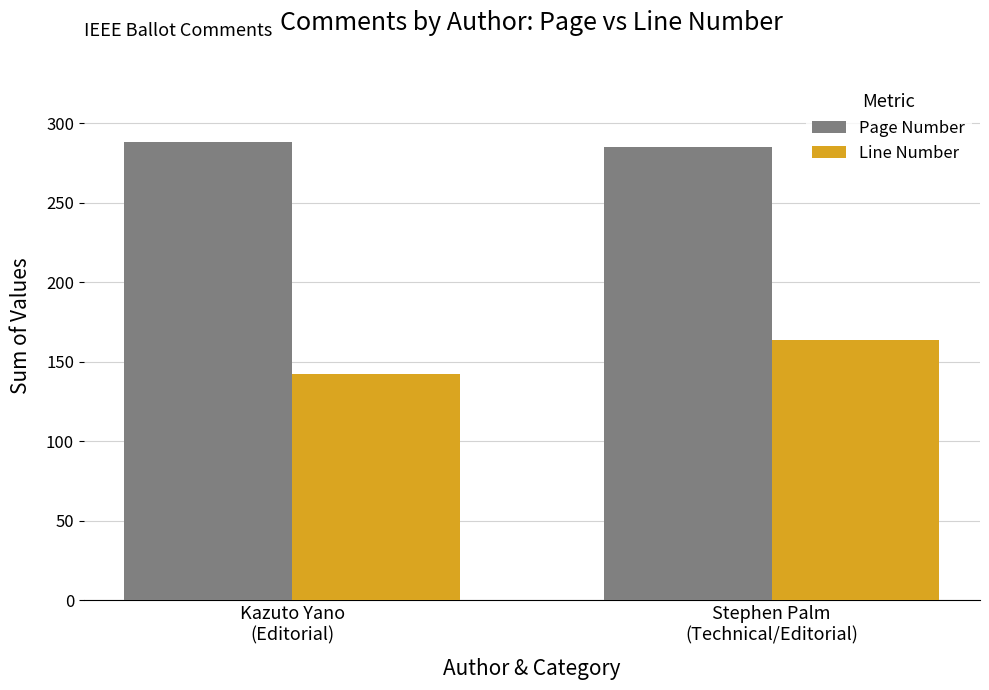

What is the smallest value displayed?

142